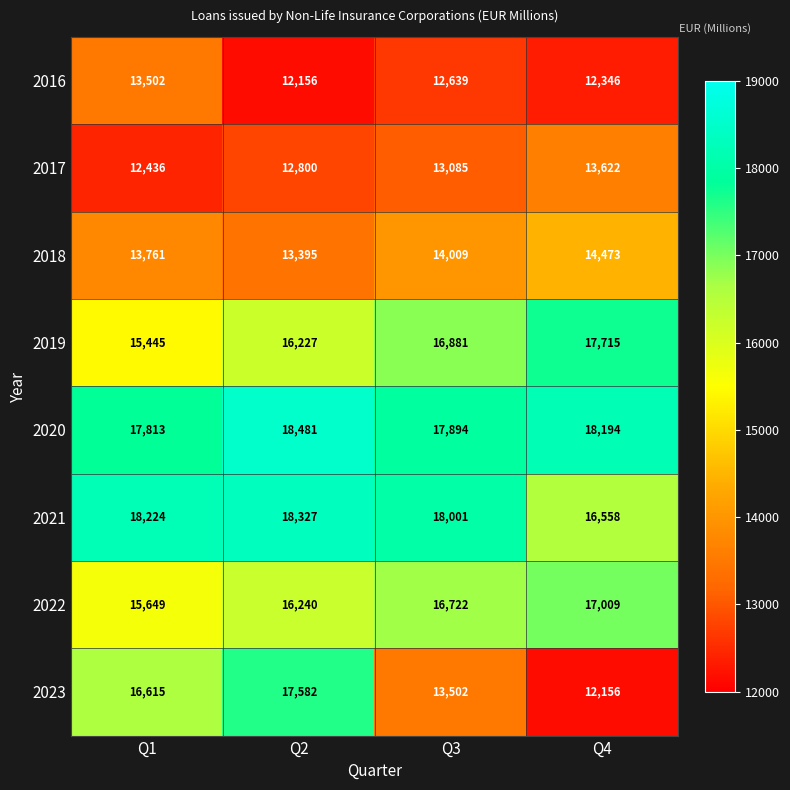

Where does the 2020 series first go above 18194?

Q2